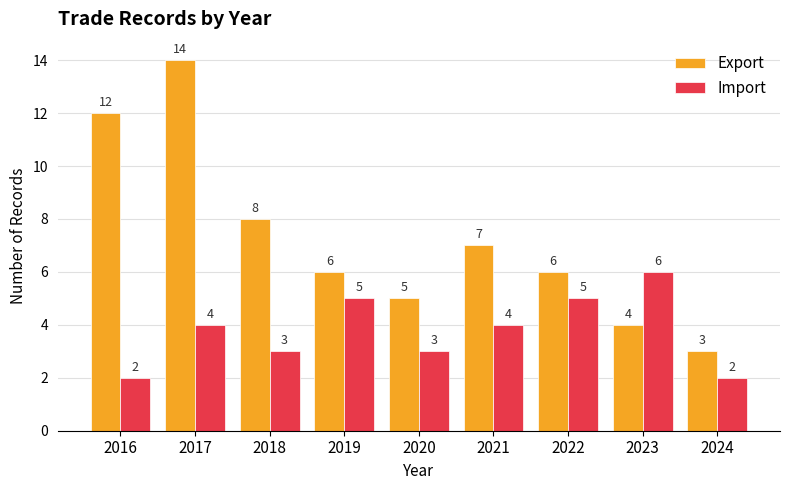

Reading left to right, extract all data points from this chart.

Export: 12	14	8	6	5	7	6	4	3
Import: 2	4	3	5	3	4	5	6	2